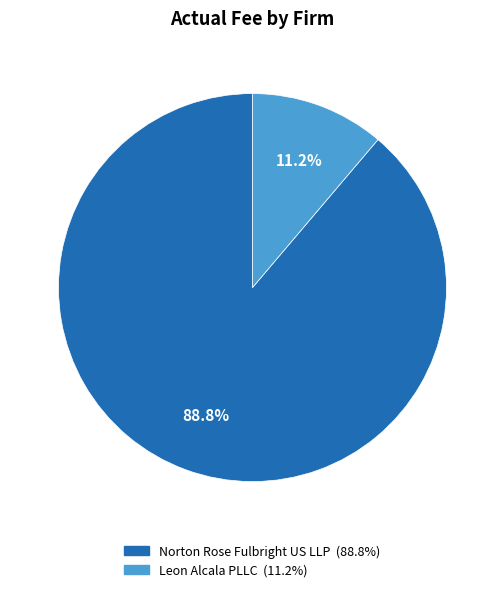

How many segments does this pie chart have?

2